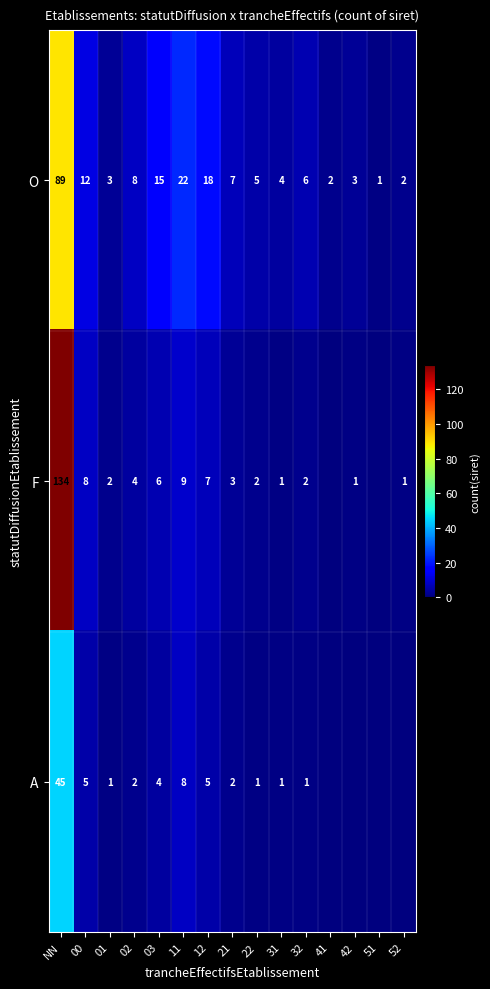

Is it true that F equals 2 at 01?

True